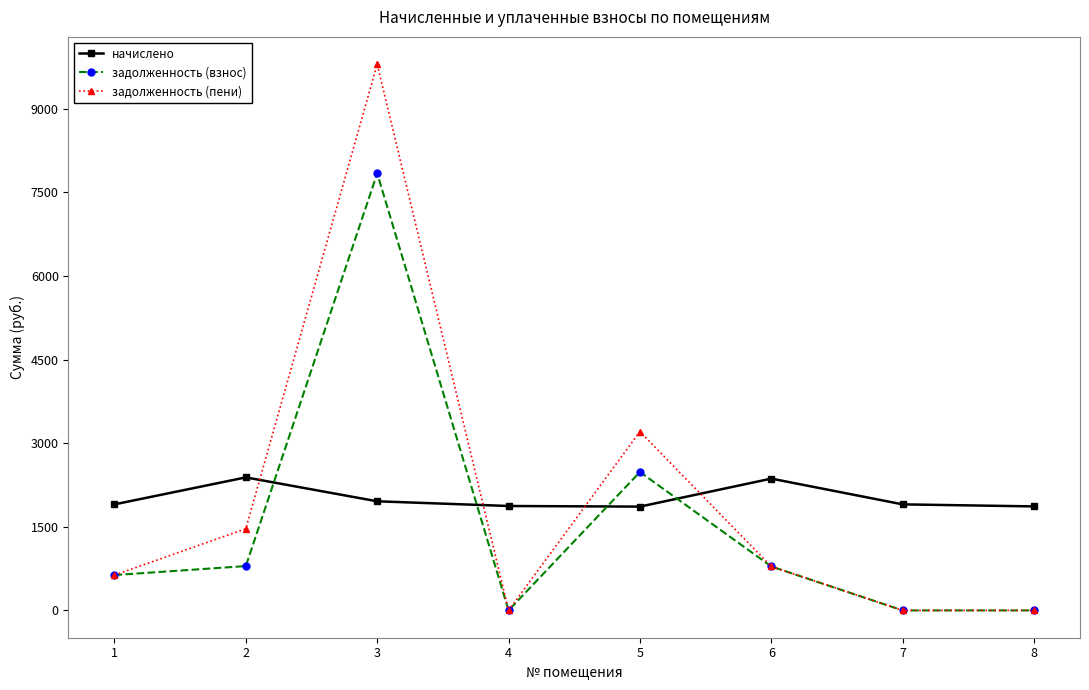

The value of задолженность (пени) at 6 is 1327.9. True or false?

False